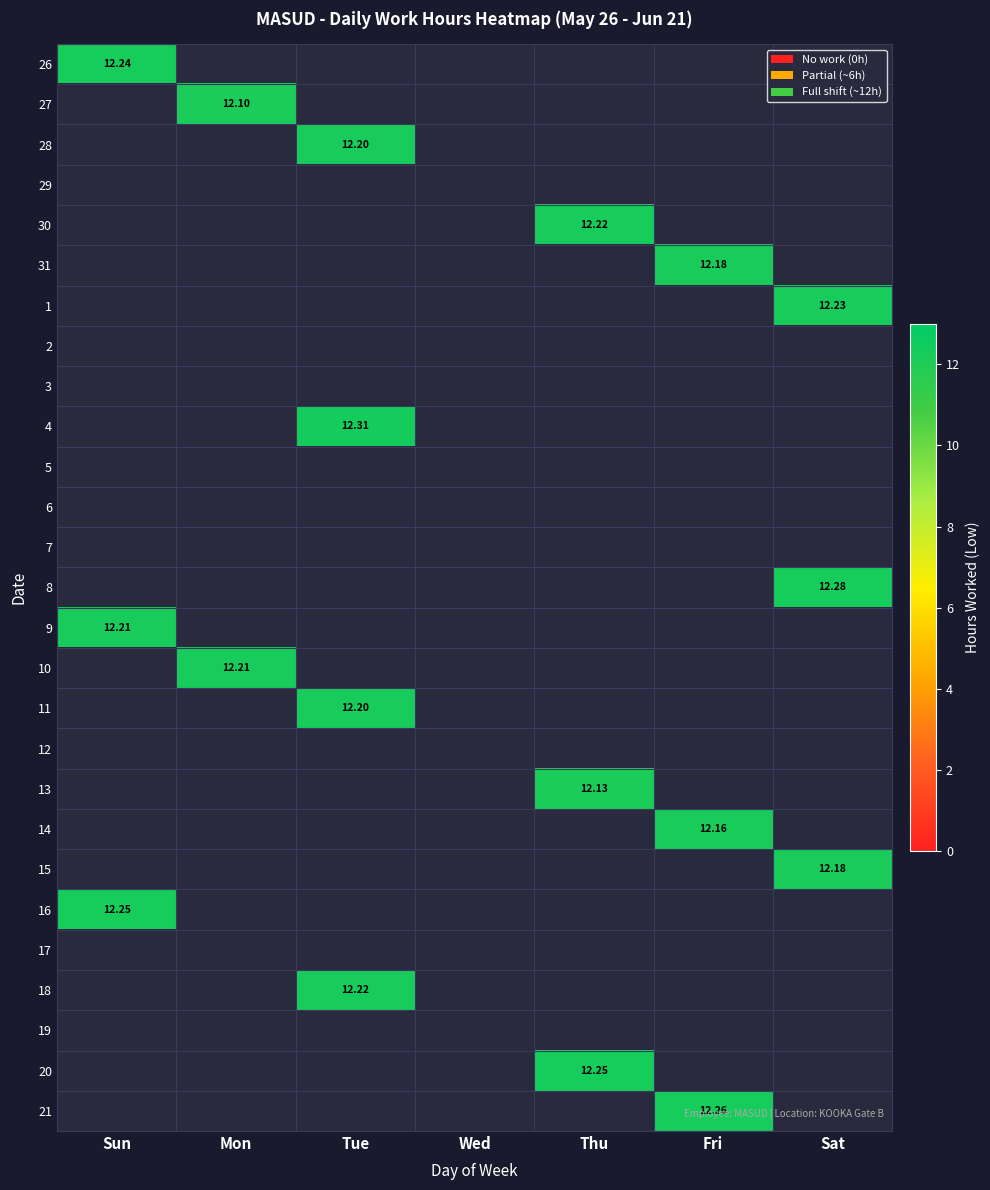

What is the greatest value displayed?

12.3